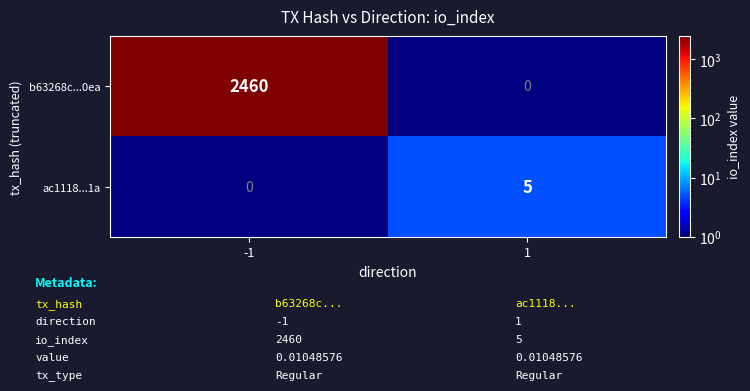

List the series in order of their peak value, lowest first.

ac1118...1a, b63268c...0ea